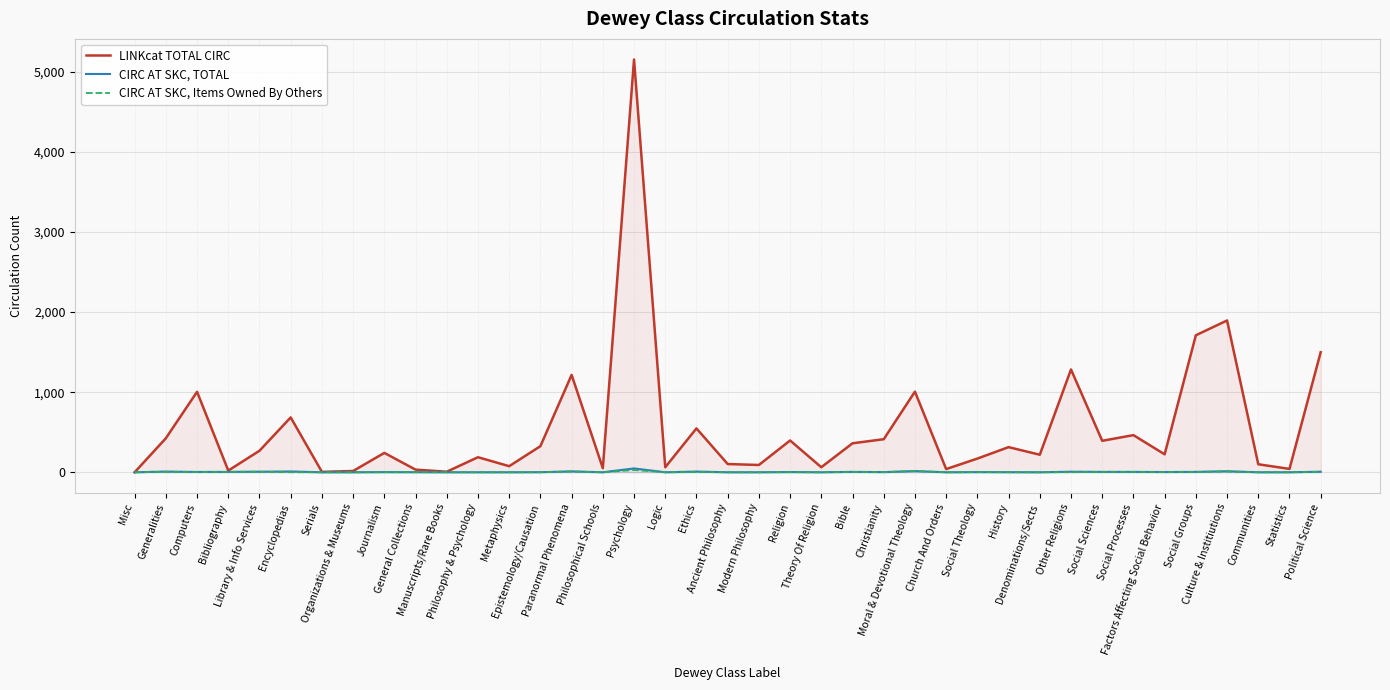

True or false: LINKcat TOTAL CIRC has more than 0 interior local peaks.

True